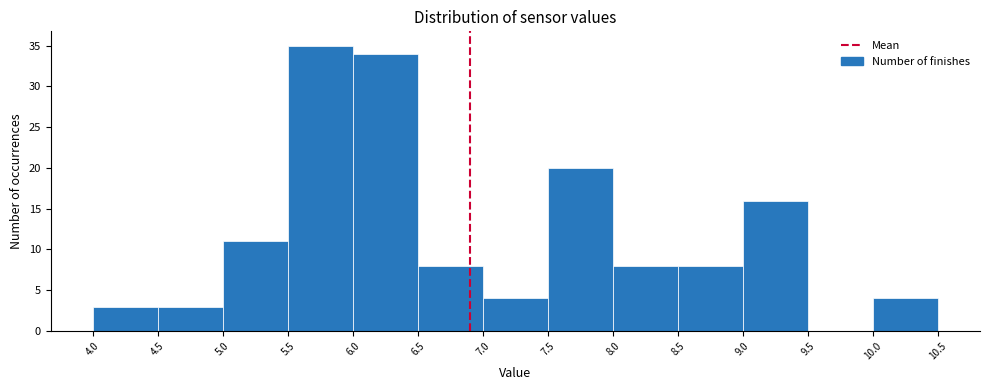

Reading left to right, list every bar in this chart as the range it spans on the x-axis followed by its height. The values are not printed on the chart, so give them approximately, as read against the axis.

4.0 to 4.5: 3
4.5 to 5.0: 3
5.0 to 5.5: 11
5.5 to 6.0: 35
6.0 to 6.5: 34
6.5 to 7.0: 8
7.0 to 7.5: 4
7.5 to 8.0: 20
8.0 to 8.5: 8
8.5 to 9.0: 8
9.0 to 9.5: 16
9.5 to 10.0: 0
10.0 to 10.5: 4